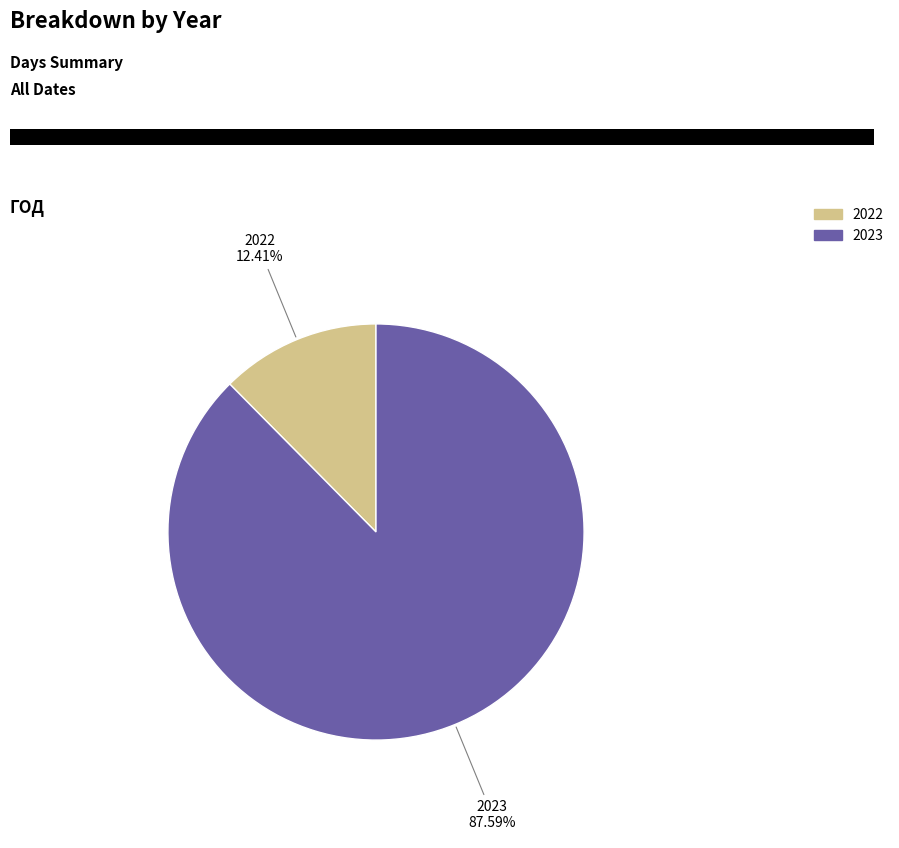

To the nearest percent, what percentage of the pie is 2022?

12%